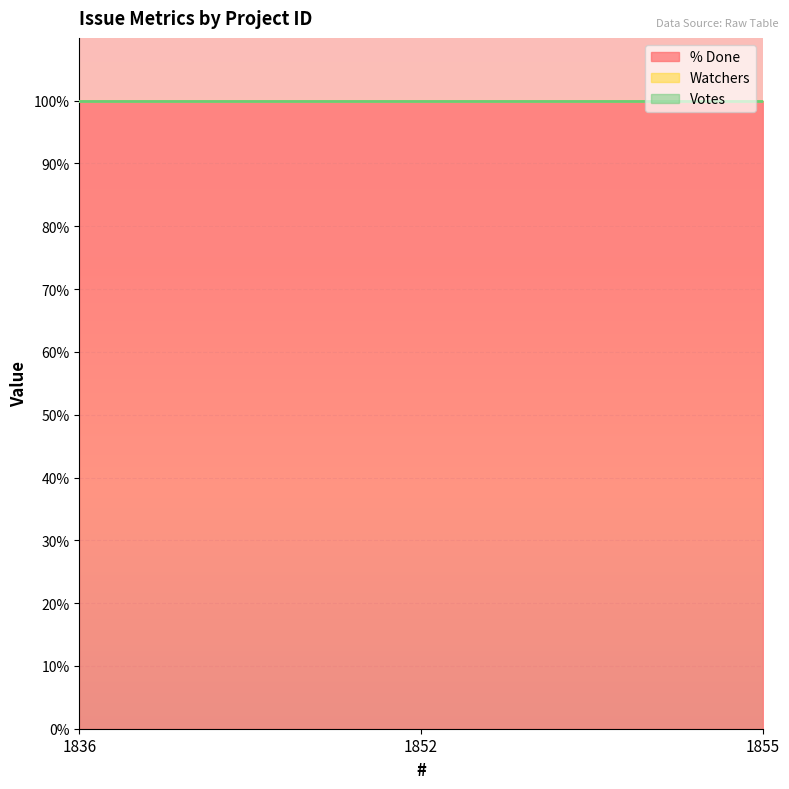

Where is % Done nearest to the value 100?

1836